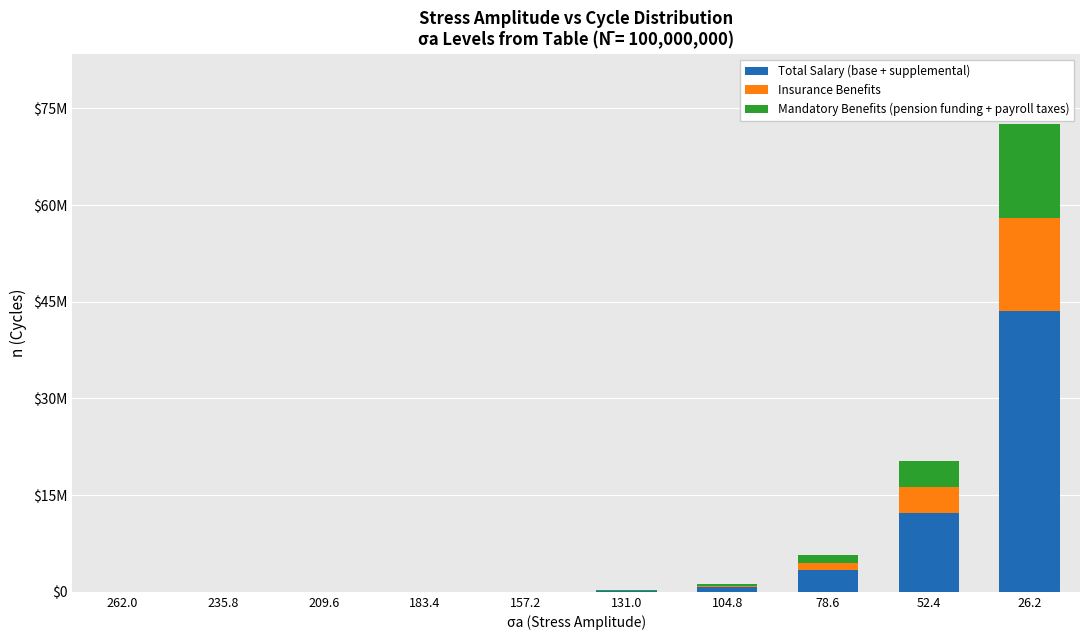

What are all the series names shown in the legend?

Total Salary (base + supplemental), Insurance Benefits, Mandatory Benefits (pension funding + payroll taxes)